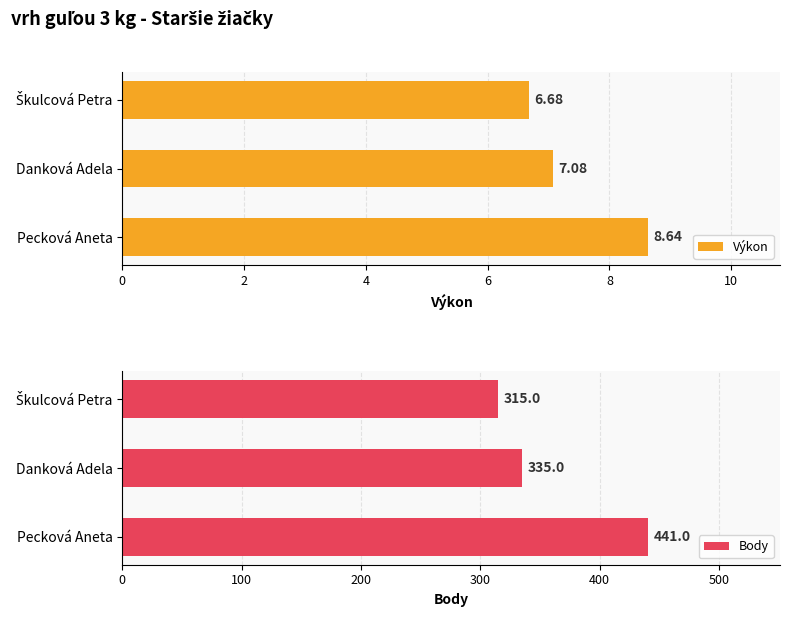

What is the difference between the second highest and minimum values in the Výkon series?

0.4